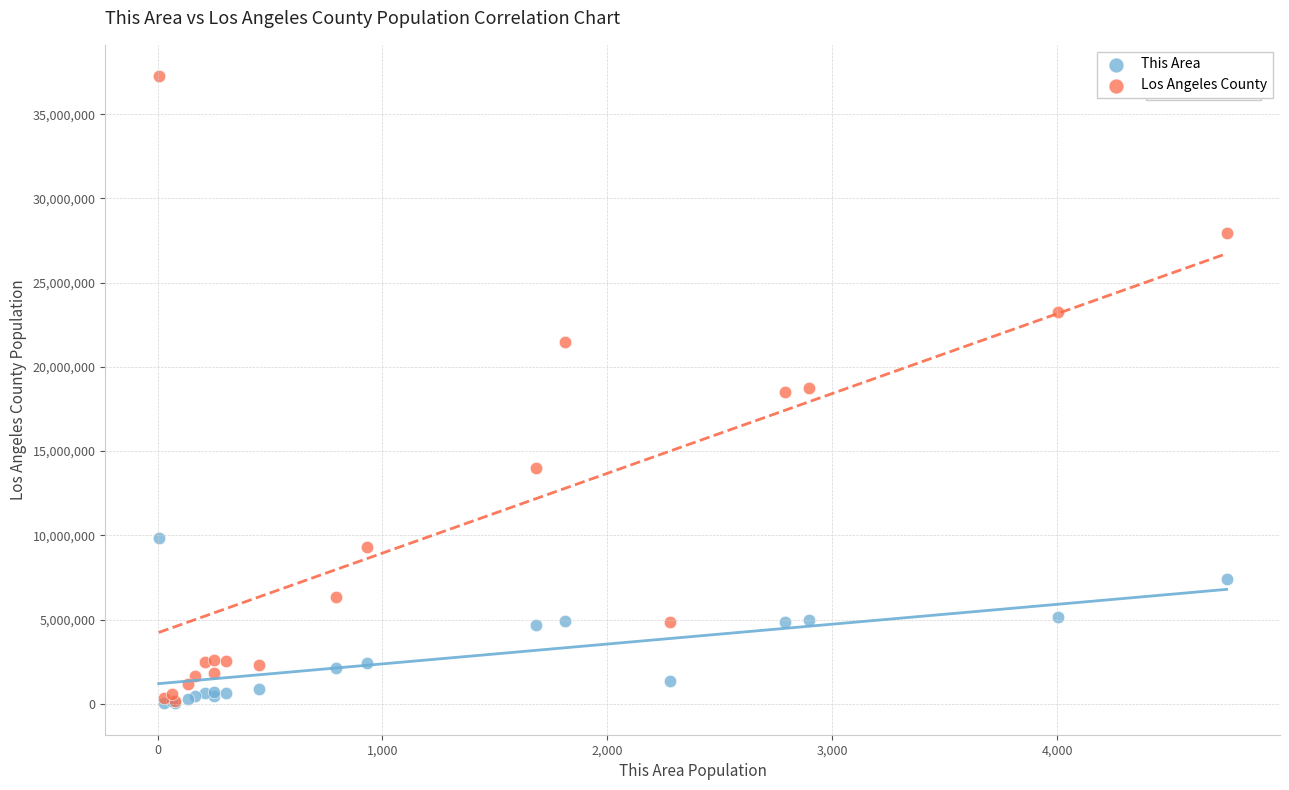

What are all the series names shown in the legend?

This Area, Los Angeles County